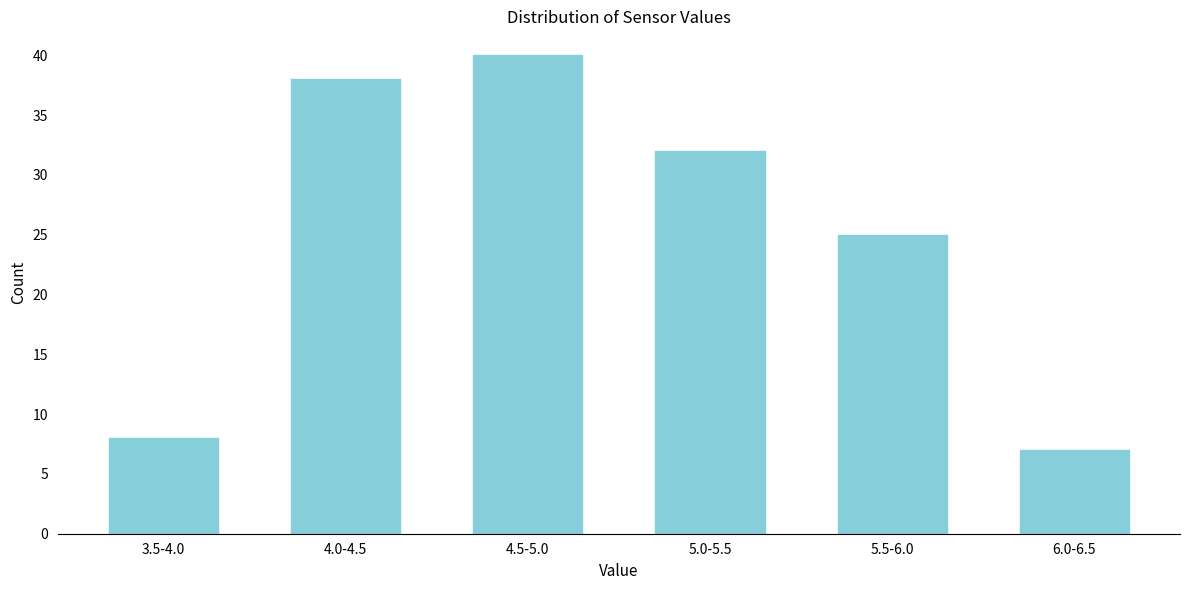

Reading right to left, list all the values displayed in this chart.

7	25	32	40	38	8